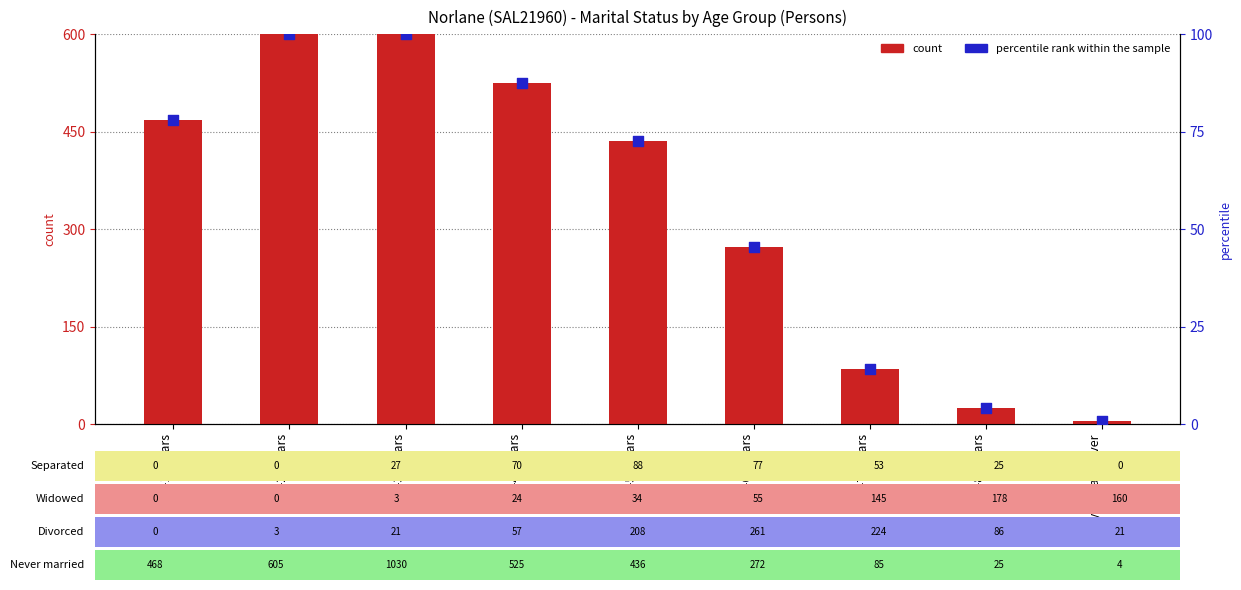

Which series has the largest total across all categories?

Never married count